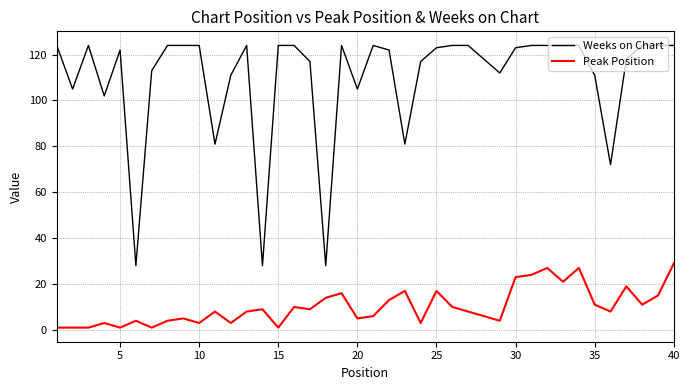

Which series has the widest spread of values?

Weeks on Chart